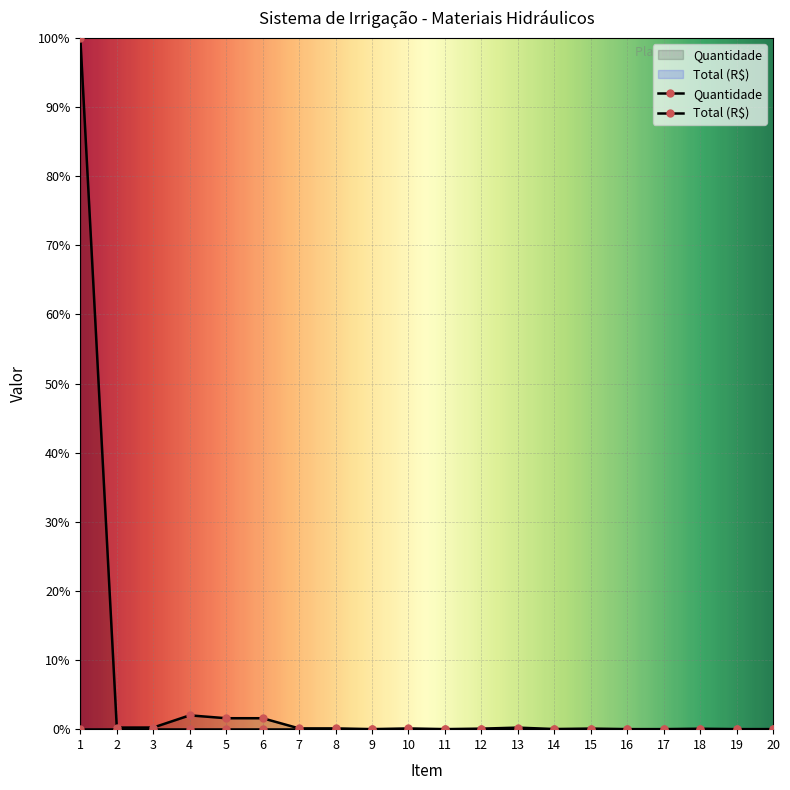

Reading left to right, transcribe all the data shown in this chart.

100.0	0.2	0.2	2.0	1.6	1.6	0.1	0.1	0.0	0.1	0.0	0.1	0.2	0.0	0.1	0.0	0.0	0.1	0.0	0.0